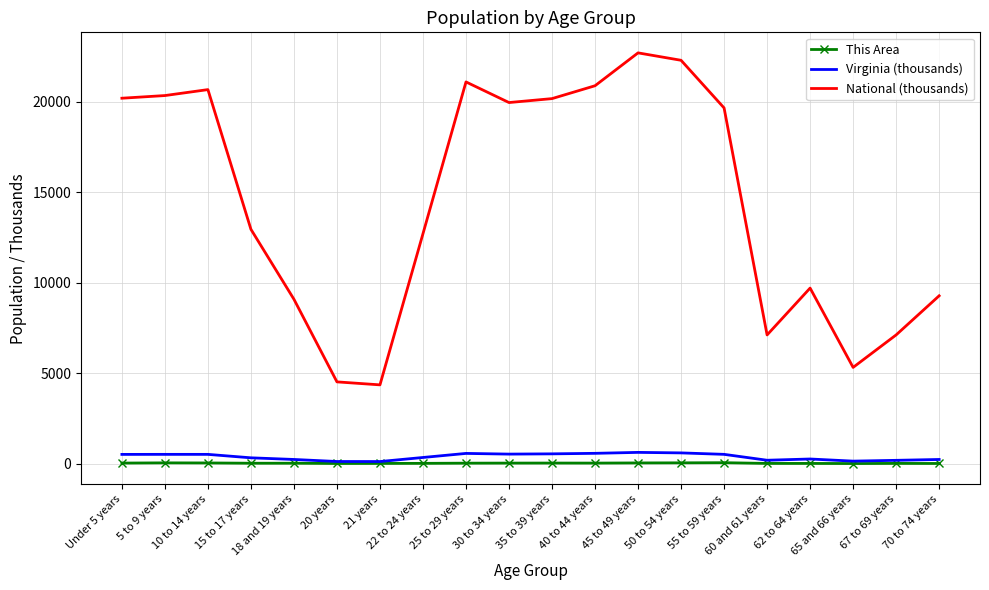

Which series has the largest total across all categories?

National (thousands)